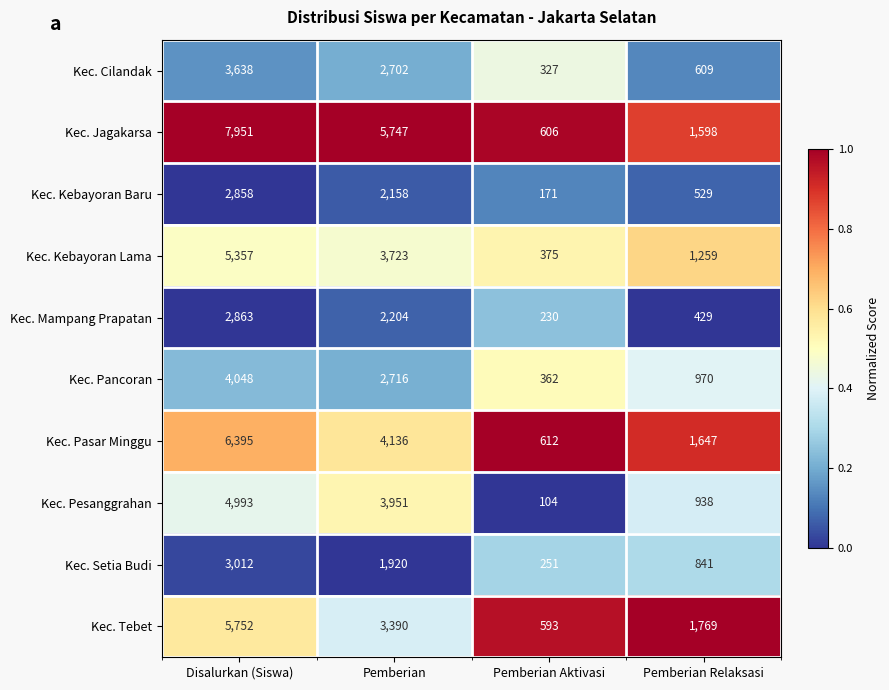

At which label is Kec. Pesanggrahan closest to 2548?

Pemberian